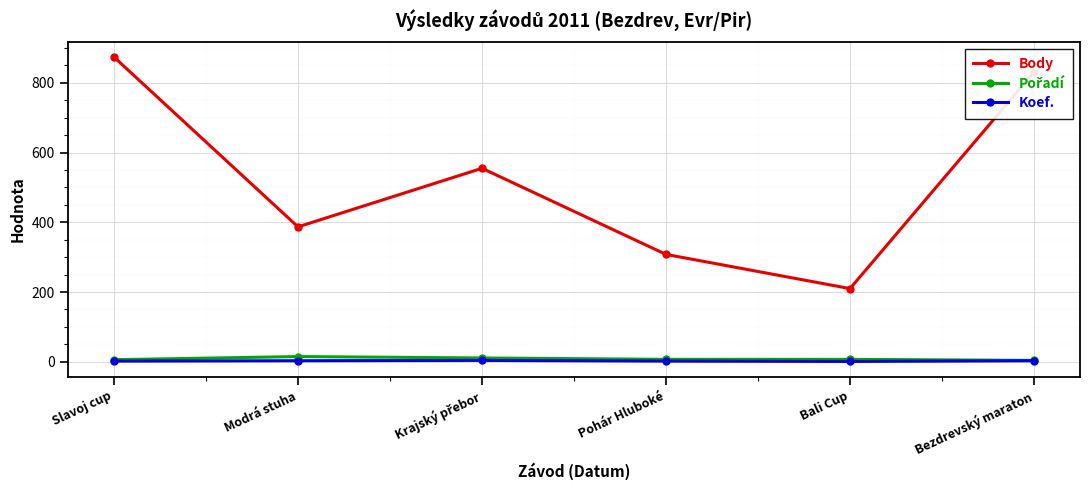

True or false: Body has more than 1 interior local peaks.

False